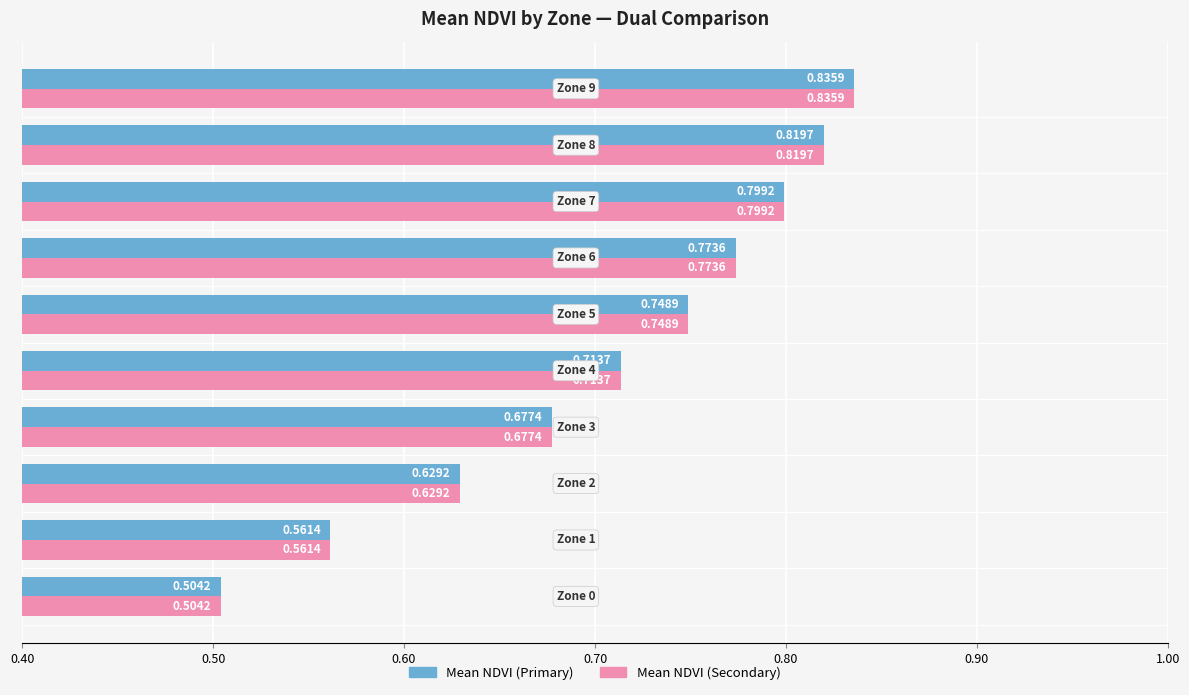

What is the difference between the maximum and minimum values in the Mean NDVI (Secondary) series?

0.3